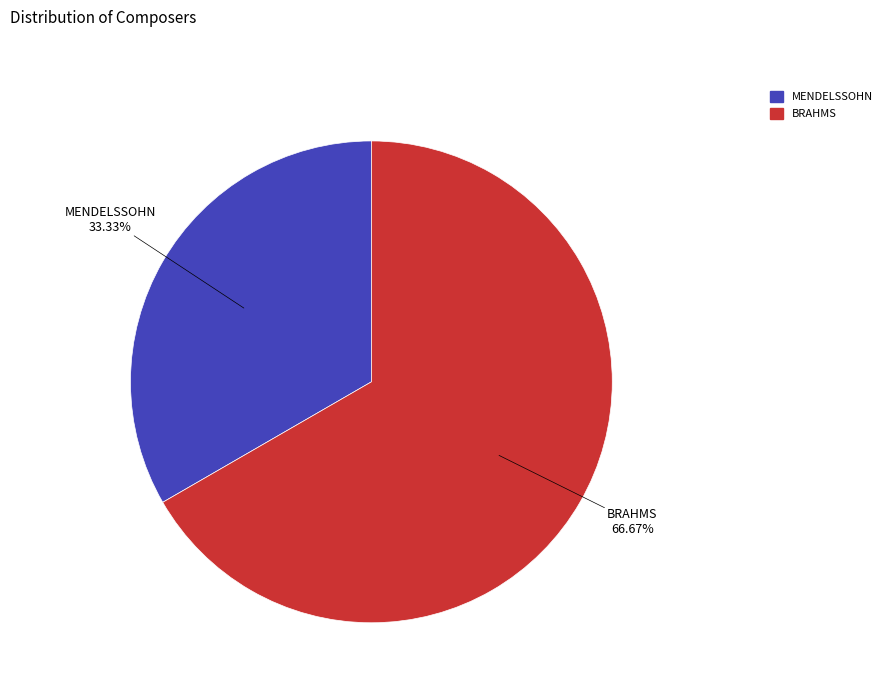

Do BRAHMS and MENDELSSOHN together represent more than half of the pie?

Yes